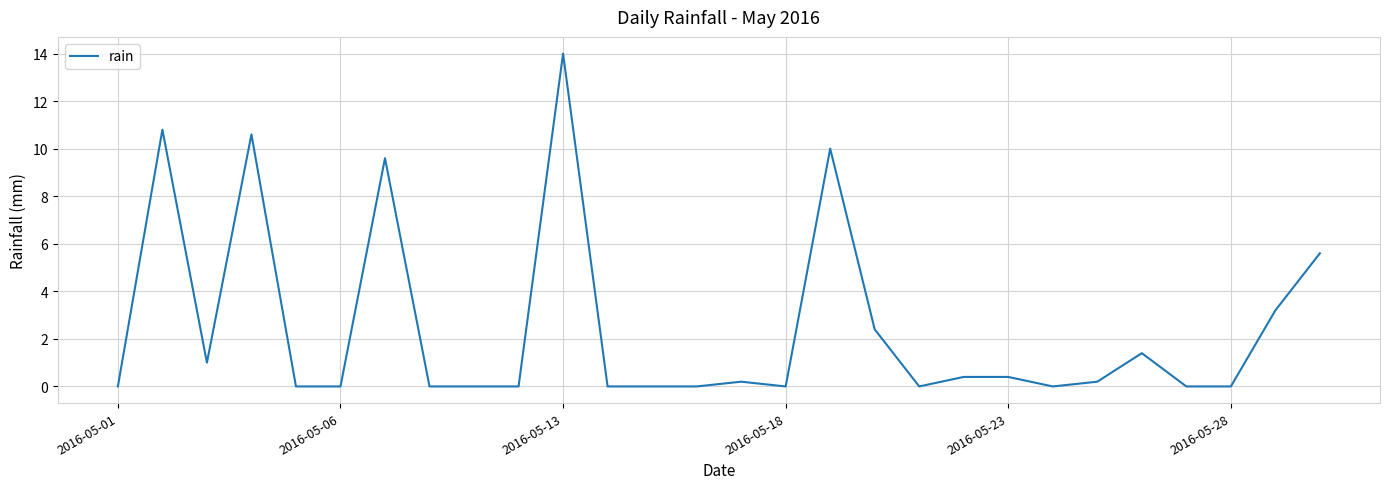

What is the difference between the maximum and minimum values?

14.0